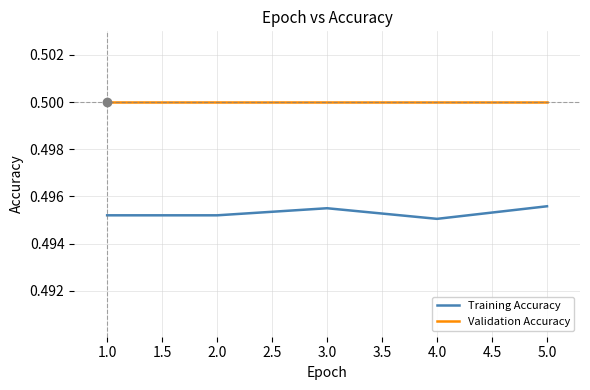

What position from the left is 5.0?

5